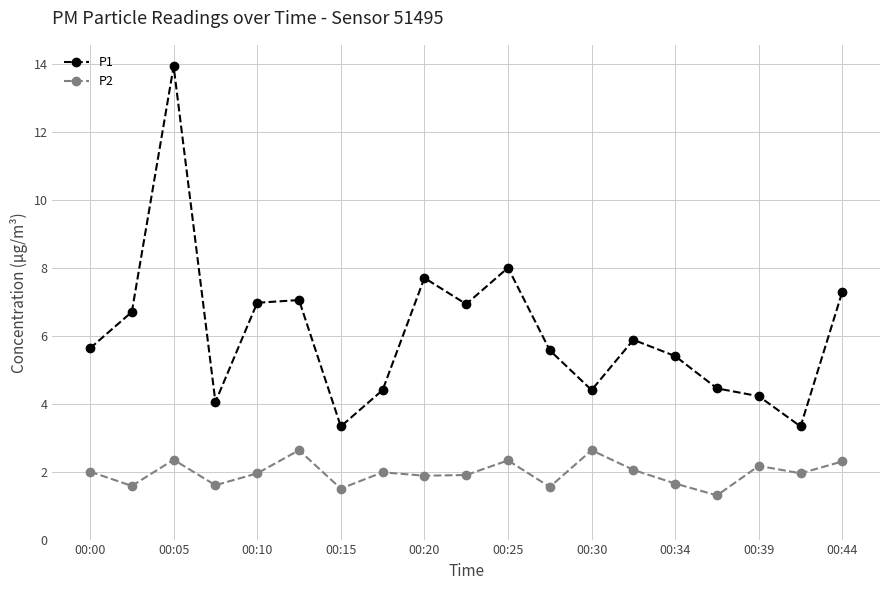

Count the number of categories in the chart.

19